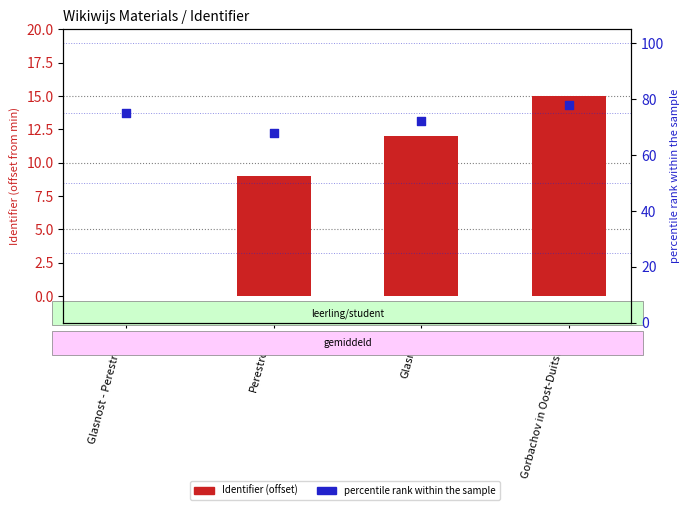

Which series contains the highest Y value?

percentile rank within the sample